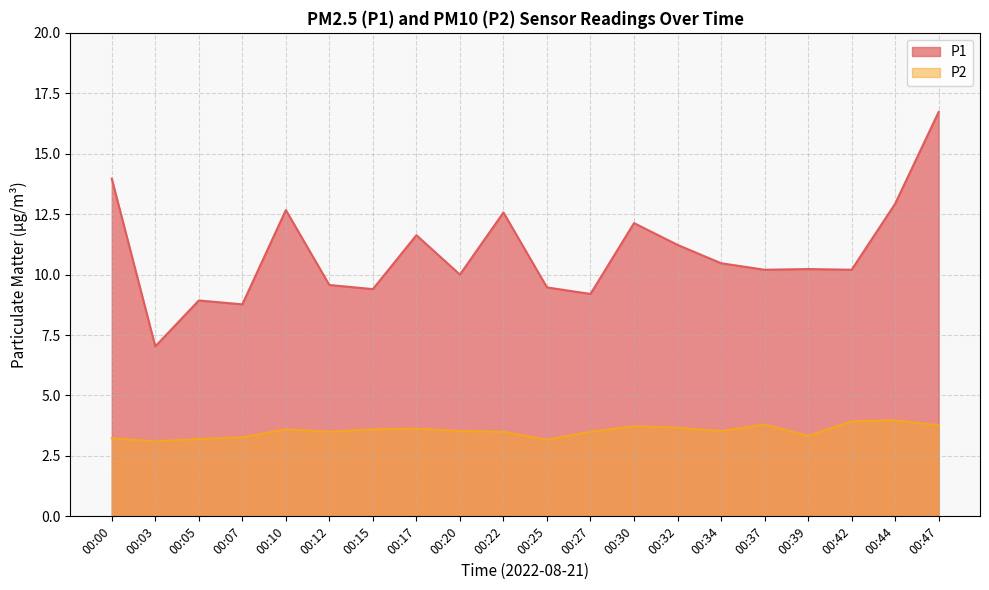

What is the value of the P2 point at the 8th from the left?

3.6